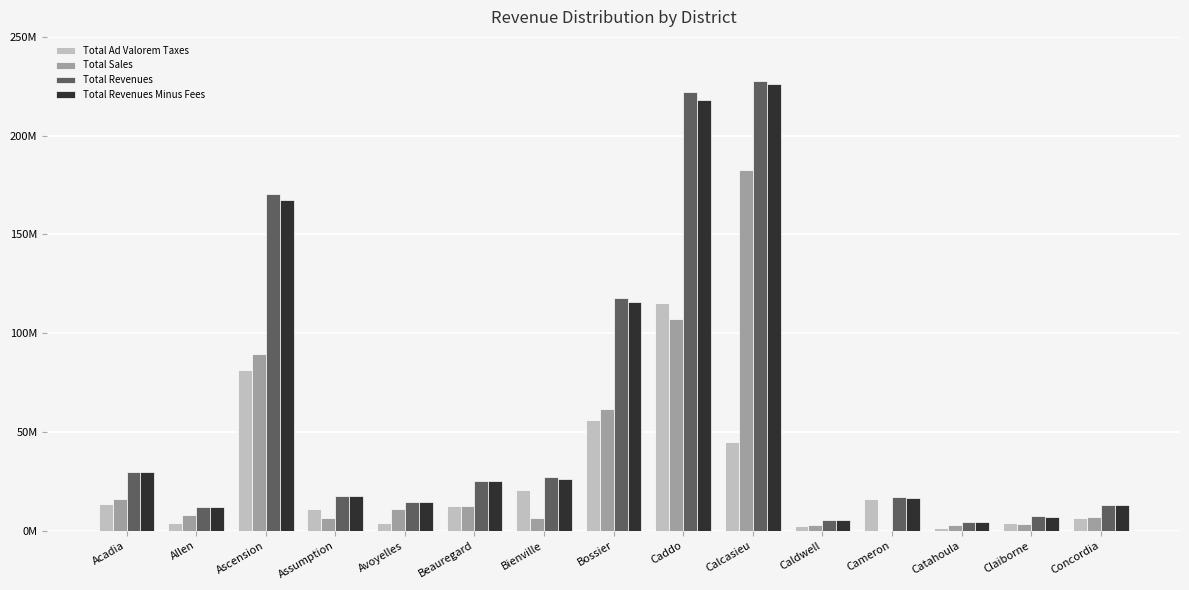

Reading right to left, list all the values displayed in this chart.

Total Ad Valorem Taxes: Concordia=6288430	Claiborne=3857112	Catahoula=1260967	Cameron=16060000	Caldwell=2475000	Calcasieu=44926500	Caddo=115176869	Bossier=56133358	Bienville=20424233	Beauregard=12580450	Avoyelles=3773387	Assumption=10998255	Ascension=81370005	Allen=3874500	Acadia=13289961
Total Sales: Concordia=6685680	Claiborne=3398601	Catahoula=3099173	Cameron=0	Caldwell=2750000	Calcasieu=182554650	Caddo=107000000	Bossier=61582952	Bienville=6600000	Beauregard=12547740	Avoyelles=10916389	Assumption=6593844	Ascension=89308636	Allen=8000000	Acadia=16290000
Total Revenues: Concordia=13035787	Claiborne=7255713	Catahoula=4459279	Cameron=17138000	Caldwell=5225000	Calcasieu=227521744	Caddo=222137517	Bossier=117997420	Bienville=27024233	Beauregard=25120162	Avoyelles=14744754	Assumption=17594447	Ascension=170674097	Allen=11873041	Acadia=29923645
Total Revenues Minus Fees: Concordia=12813787	Claiborne=7119751	Catahoula=4366599	Cameron=16612000	Caldwell=5225000	Calcasieu=225983534	Caddo=218280374	Bossier=115715204	Bienville=26329948	Beauregard=25120162	Avoyelles=14744754	Assumption=17559447	Ascension=167236178	Allen=11751041	Acadia=29534918